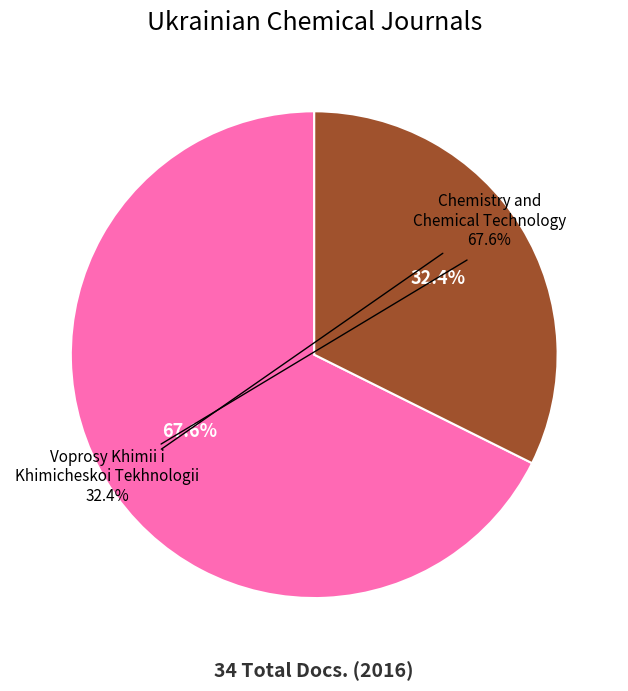

To the nearest percent, what is the combined percentage of Chemistry and Chemical Technology and Voprosy Khimii i Khimicheskoi Tekhnologii?

100%